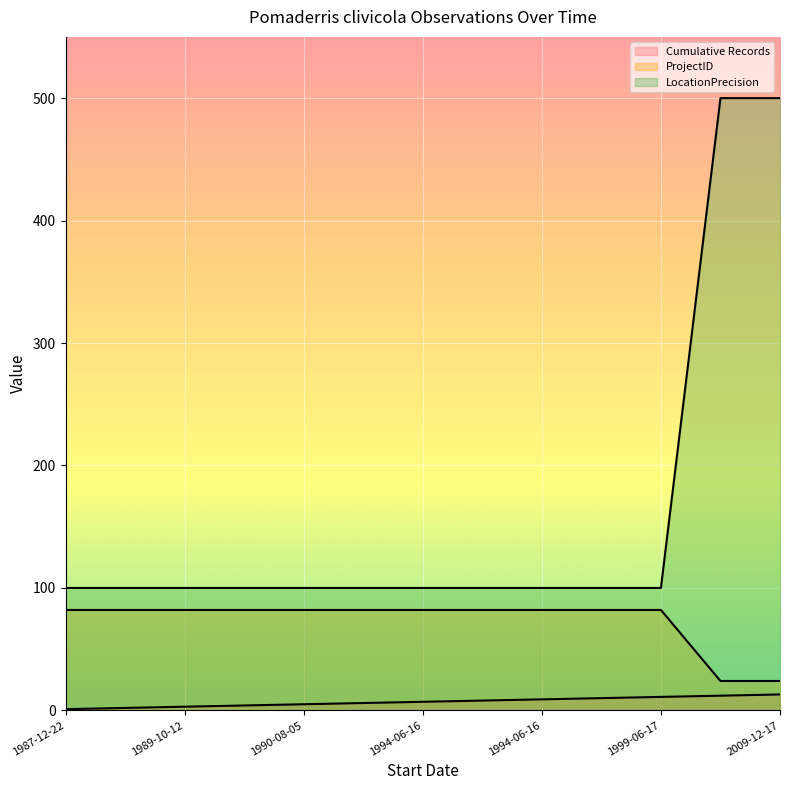

What is the total value across all series at 1990-08-05?

187